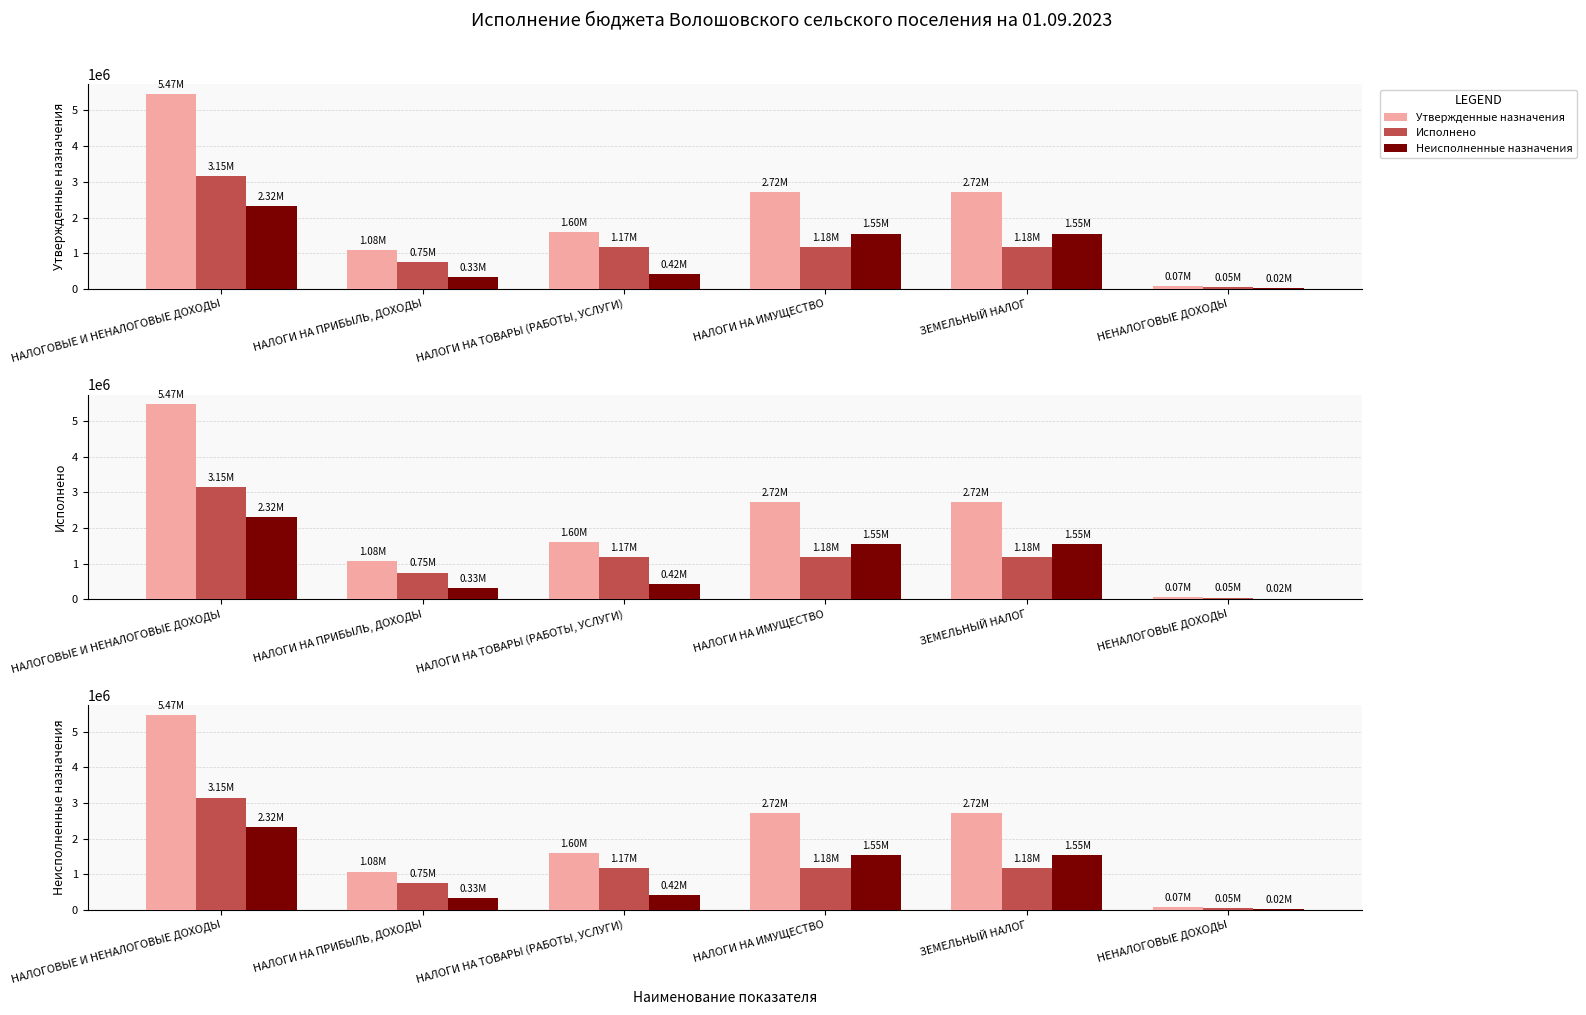

Which series has the largest total across all categories?

Утвержденные назначения